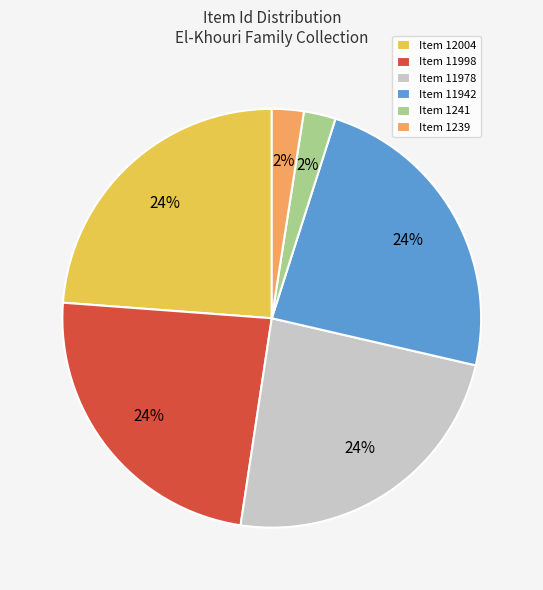

To the nearest percent, what portion does Item 12004 represent?

24%